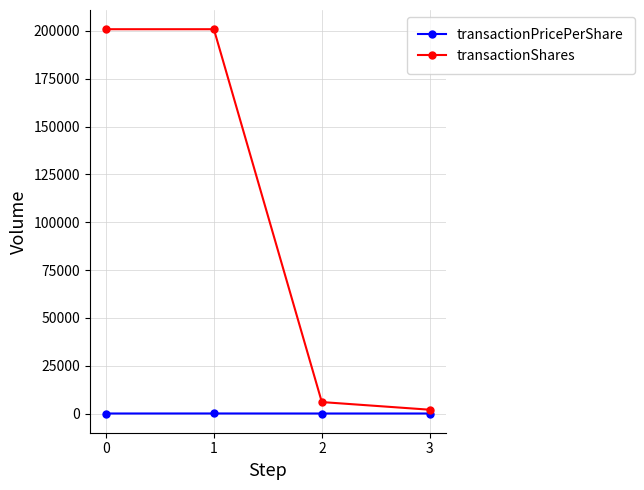

What is the value of the transactionShares point at the 4th from the left?

2000.0